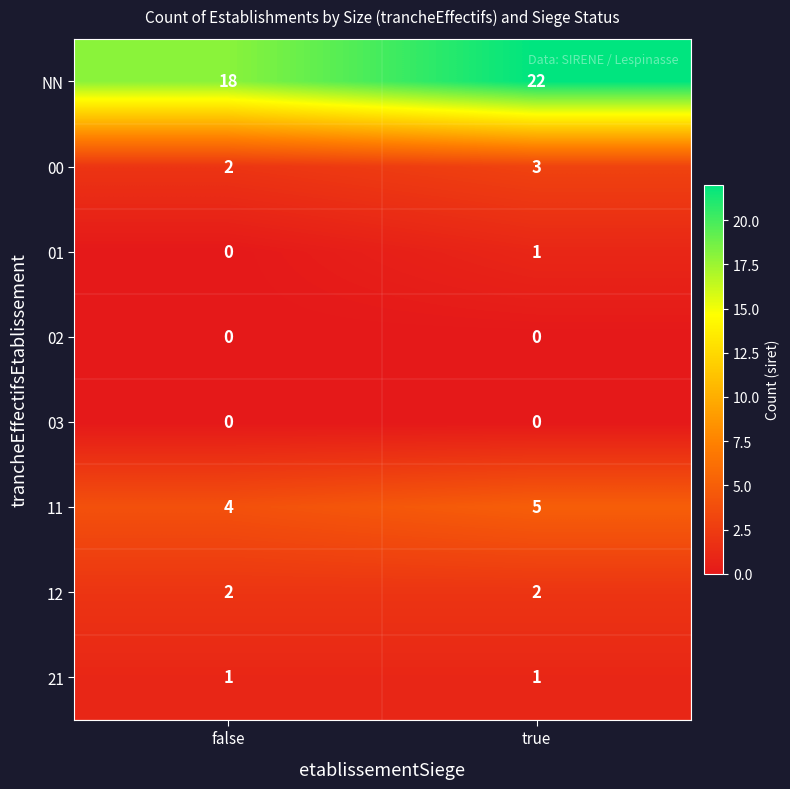

What is the difference between the highest and lowest values at true?

22